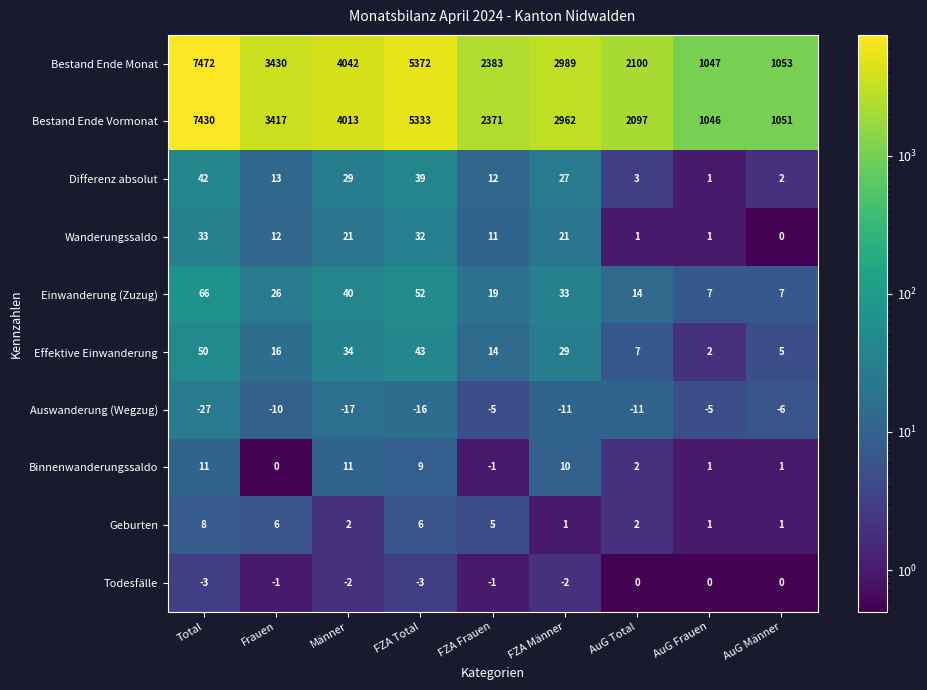

What is the difference between the second highest and minimum values in the Todesfälle series?

3